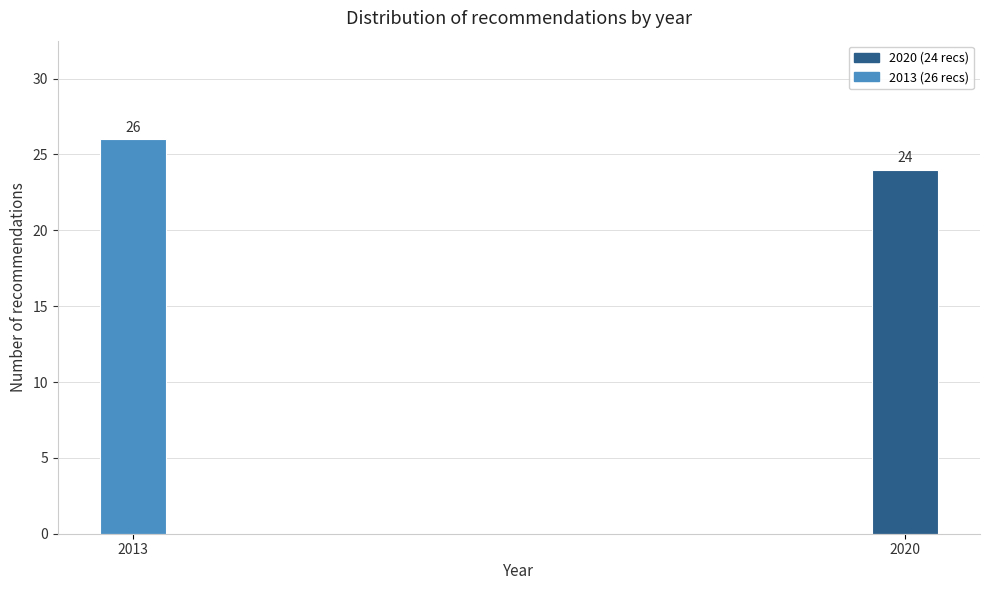

Reading right to left, extract all data points from this chart.

24	26